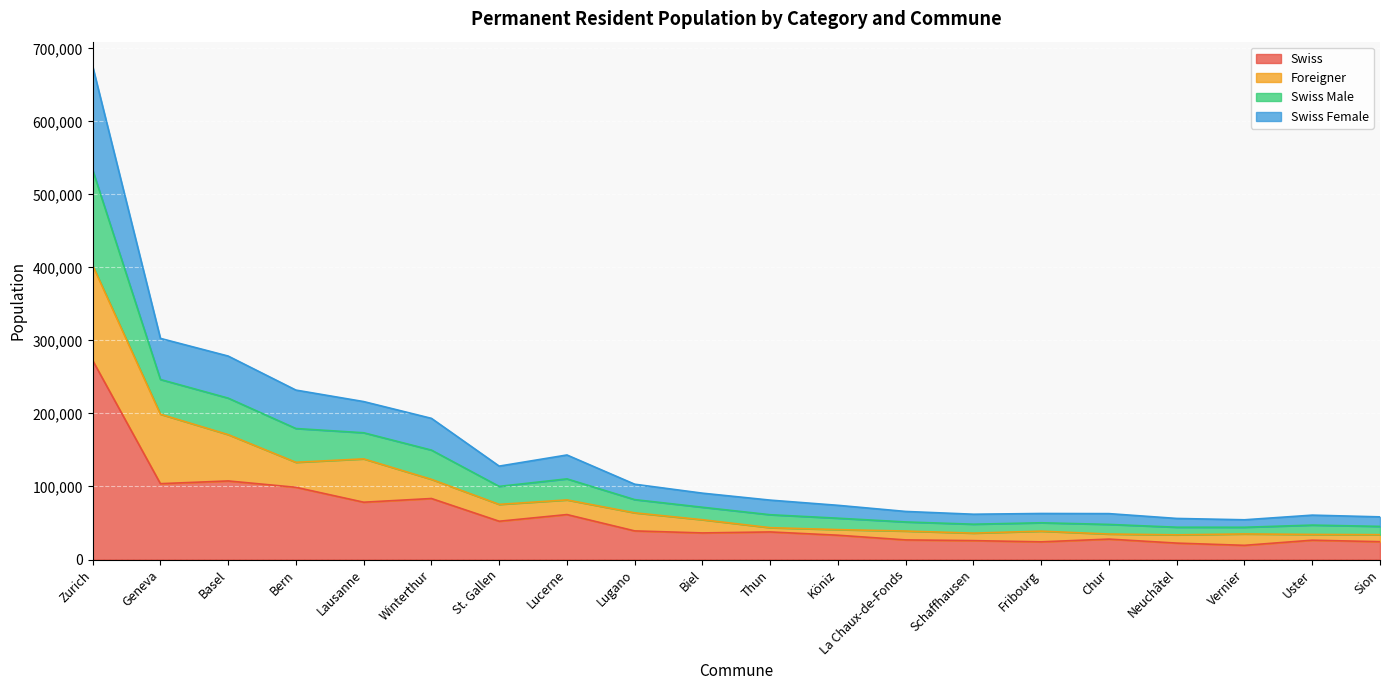

At which category does Swiss reach its first local peak?

Basel